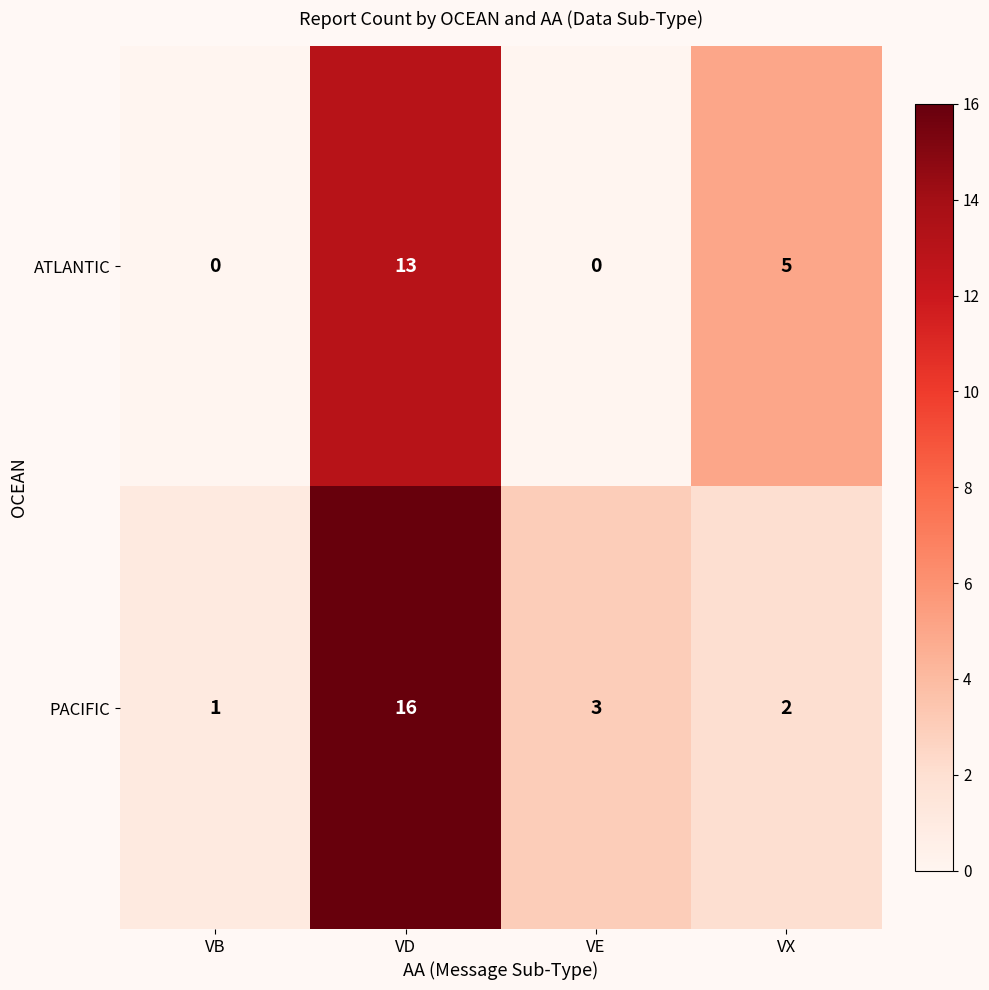

What is the difference between the maximum and minimum values in the PACIFIC series?

15